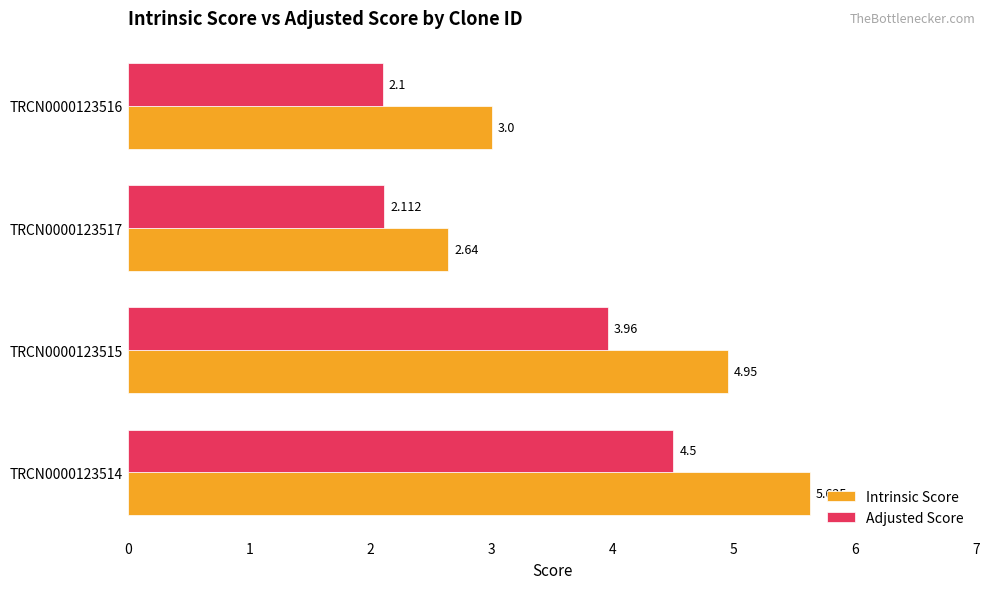

At how many categories does at least one series exceed 2?

4